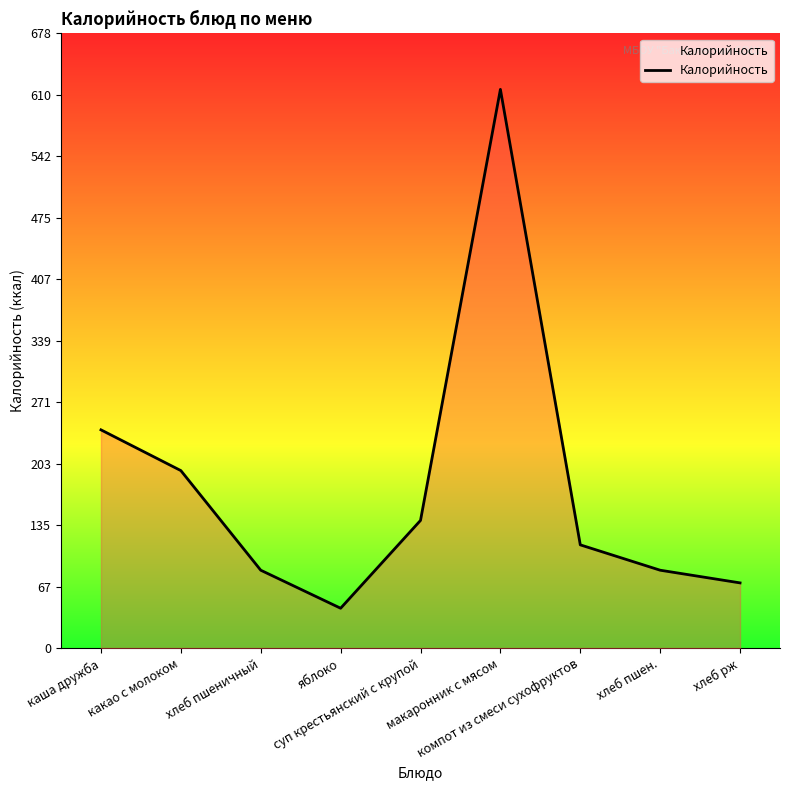

True or false: the data shows 43 at хлеб рж.

False